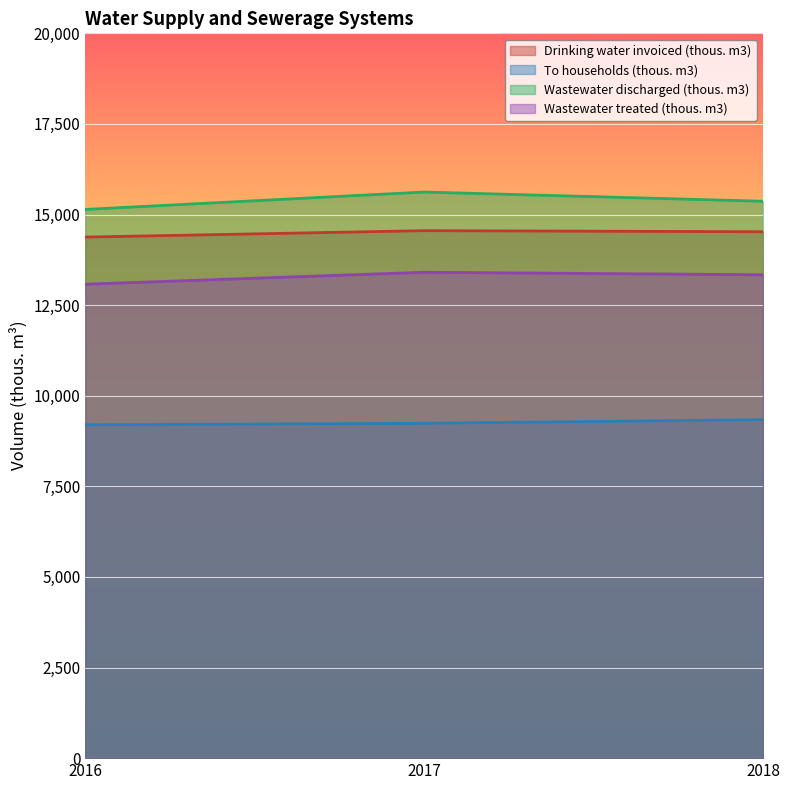

The value of Wastewater treated (thous. m3) at 2016 is 3762. True or false?

False